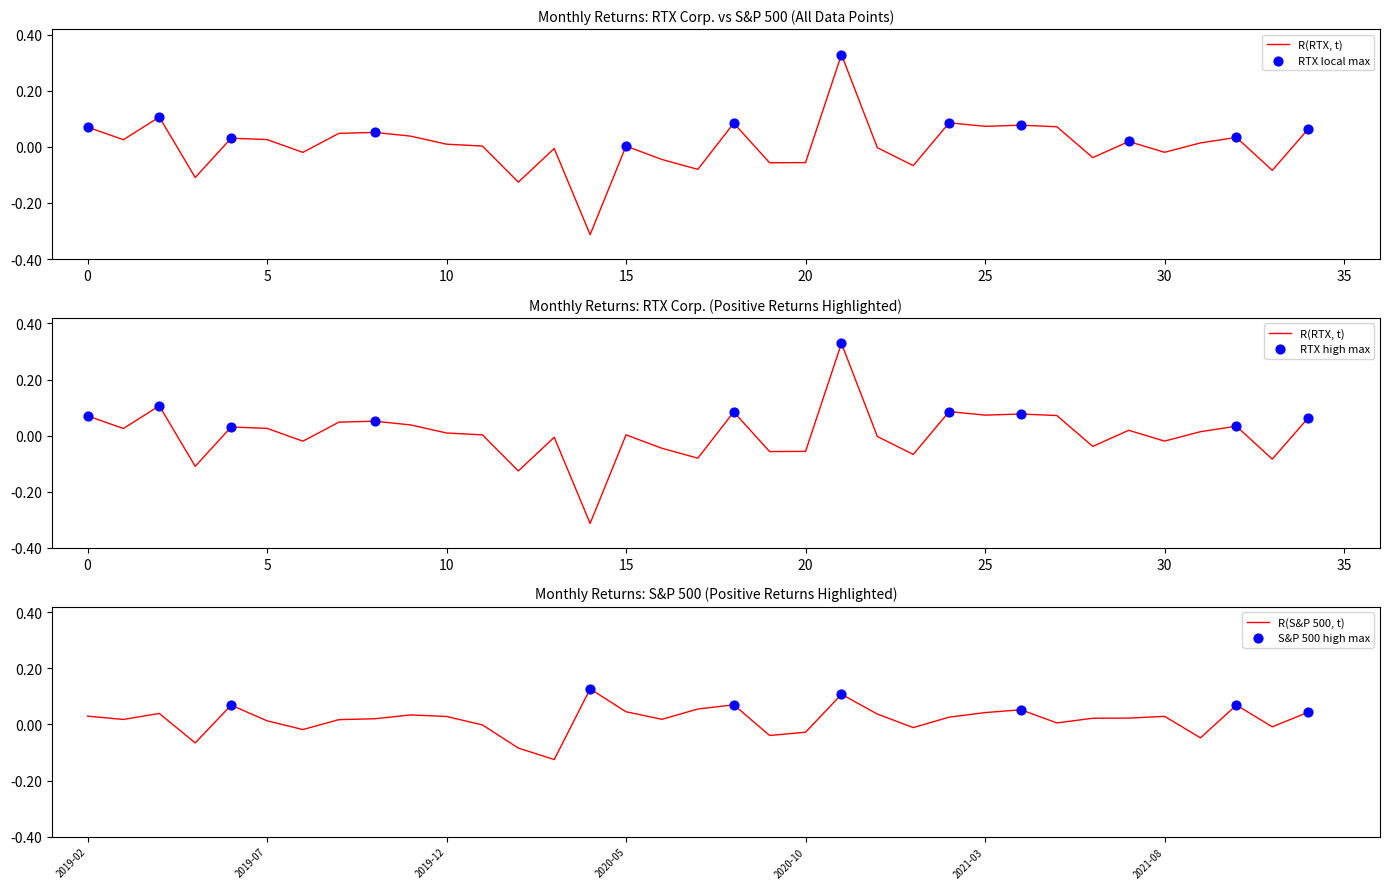

What are all the series names shown in the legend?

R(RTX, t), R(S&P 500, t)